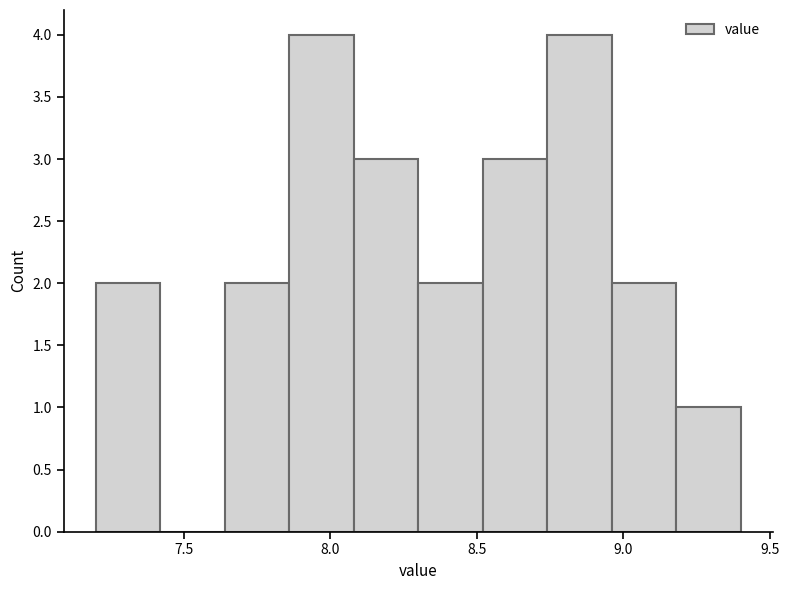

What is the height of the bar covering 8.52 to 8.74 on the x-axis? Neither the bar edges nor the heights are printed on the chart, so give them approximately, as read against the axes.

3